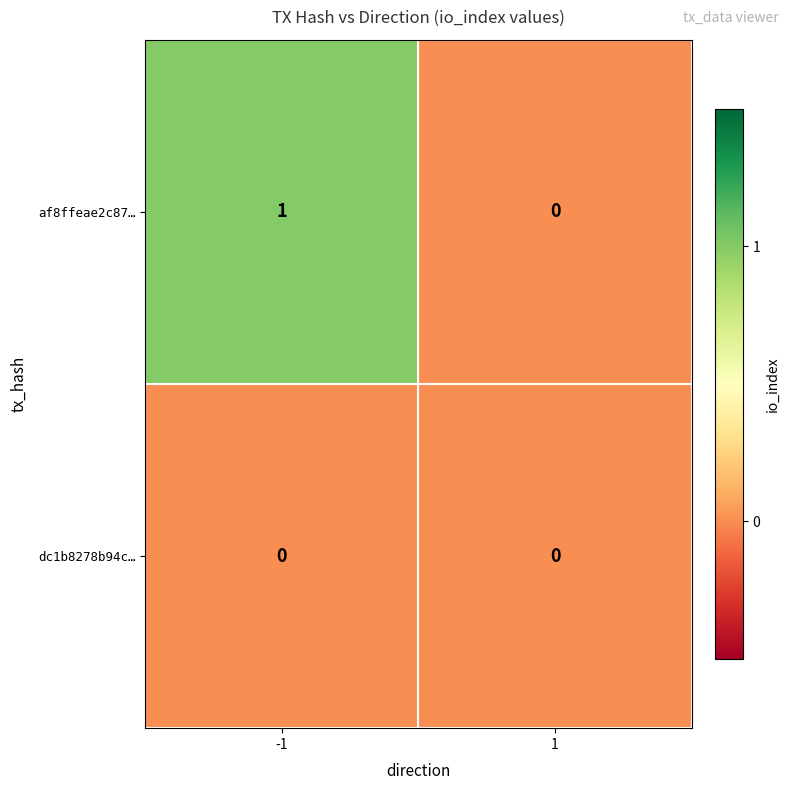

How many data points in af8ffeae2c87… are less than 1?

1